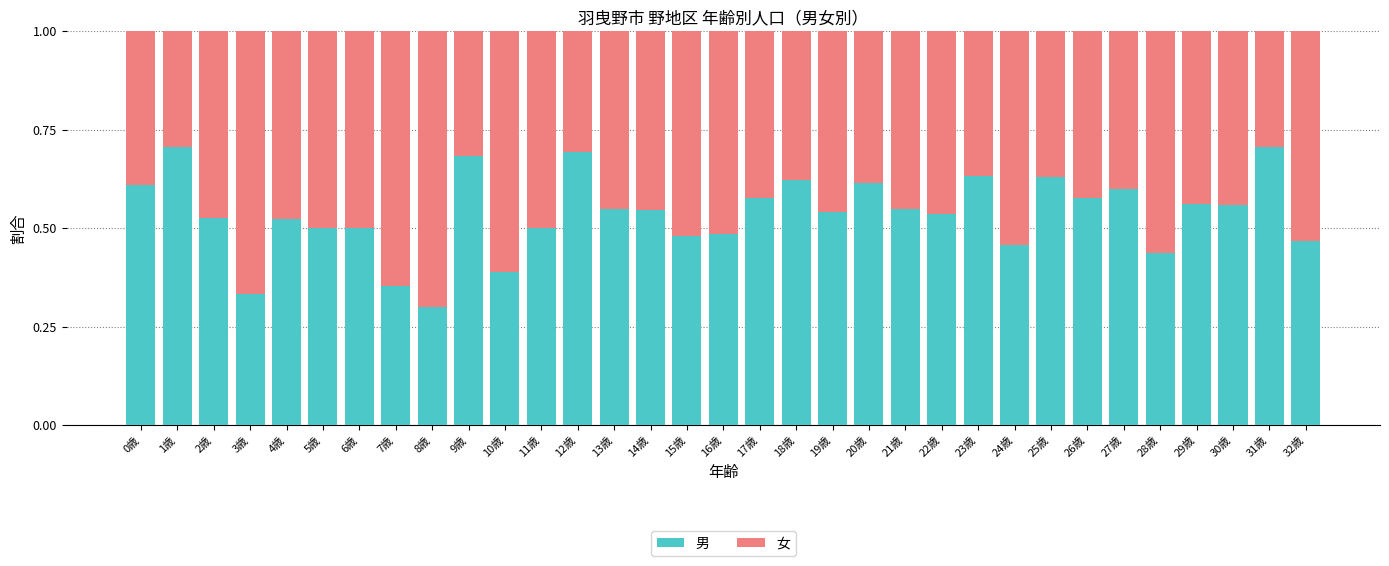

What is the sum of the 男 values at 24歳 and 22歳?

1.0